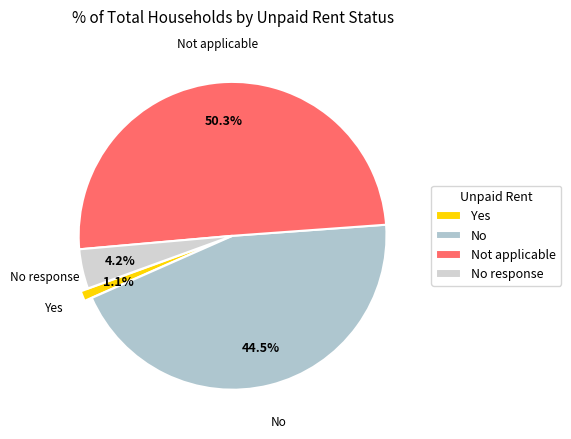

To the nearest percent, what is the difference between the No and No response slice percentages?

40%